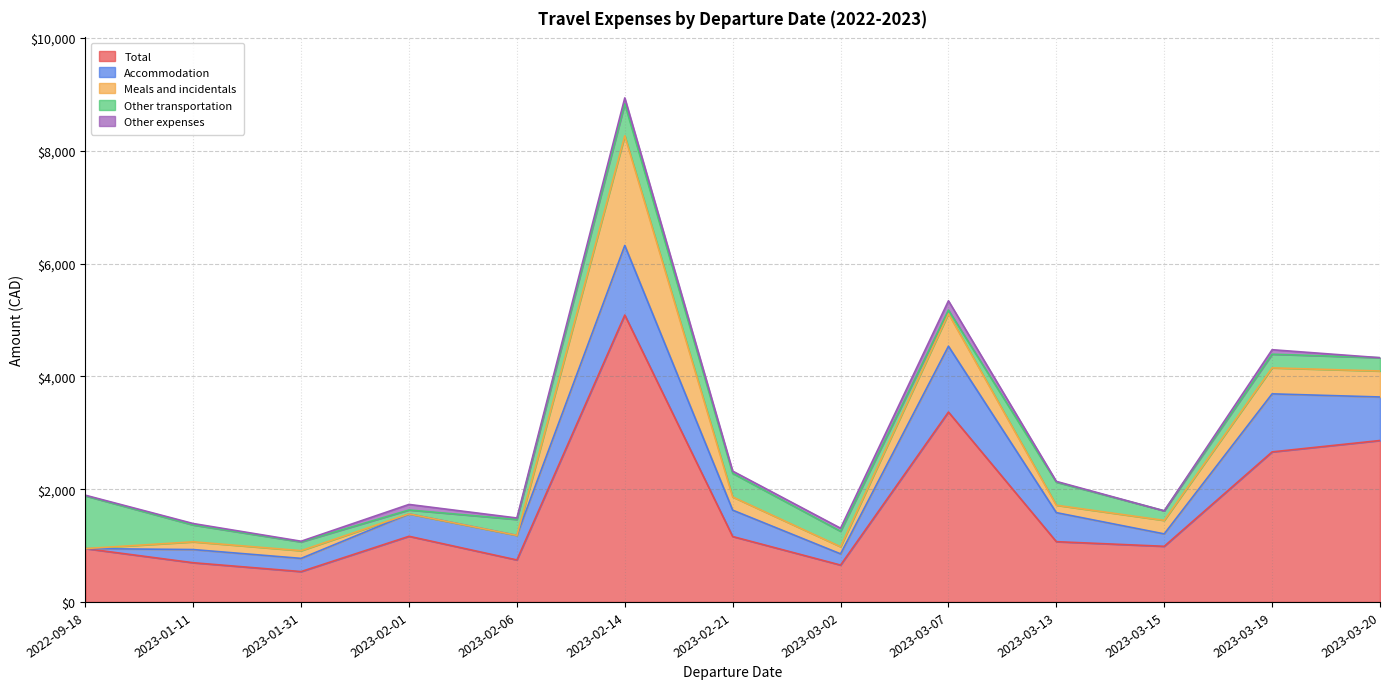

What position from the right is 2023-03-20?

1